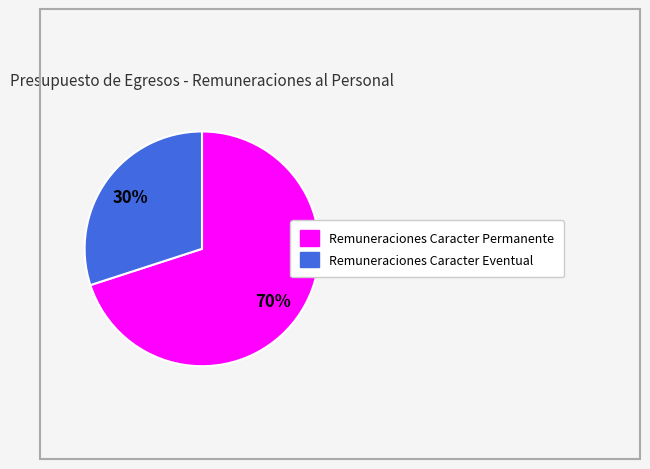

Is it true that Remuneraciones Caracter Permanente is 84% of the pie?

False